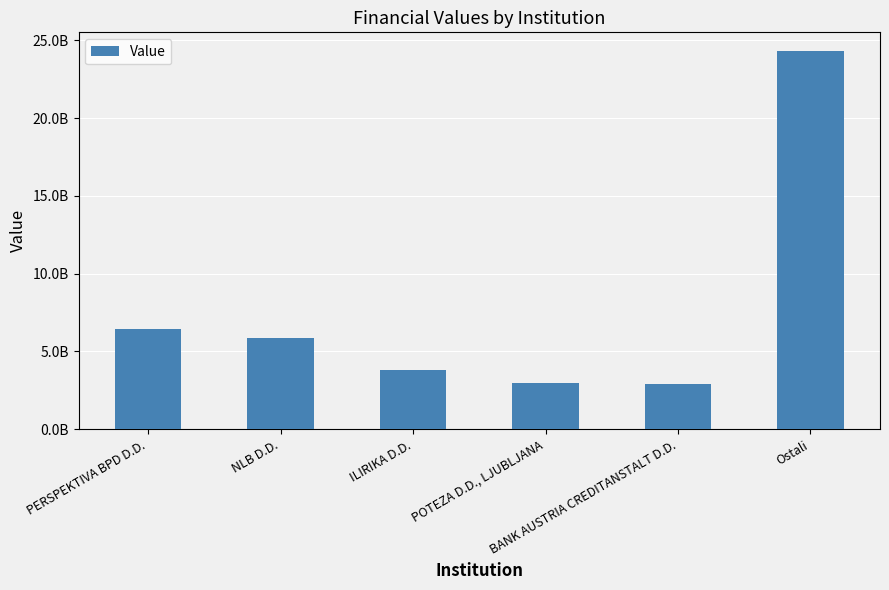

Rank the categories by value from lowest to highest.

BANK AUSTRIA CREDITANSTALT D.D., POTEZA D.D., LJUBLJANA, ILIRIKA D.D., NLB D.D., PERSPEKTIVA BPD D.D., Ostali